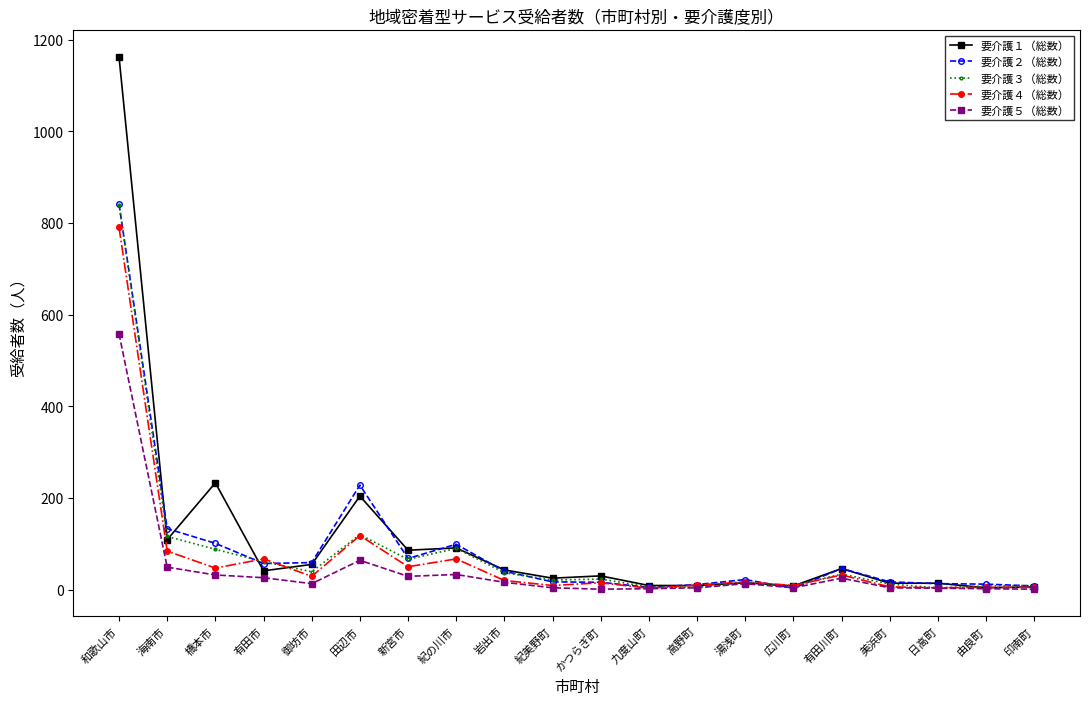

How many data points in 要介護３（総数） are less than 34?

10